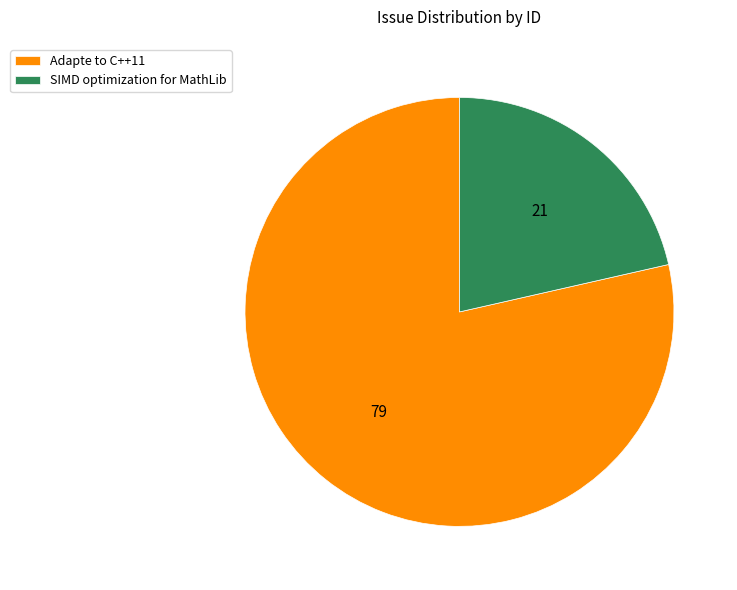

Is the sum of SIMD optimization for MathLib and Adapte to C++11 greater than half?

Yes